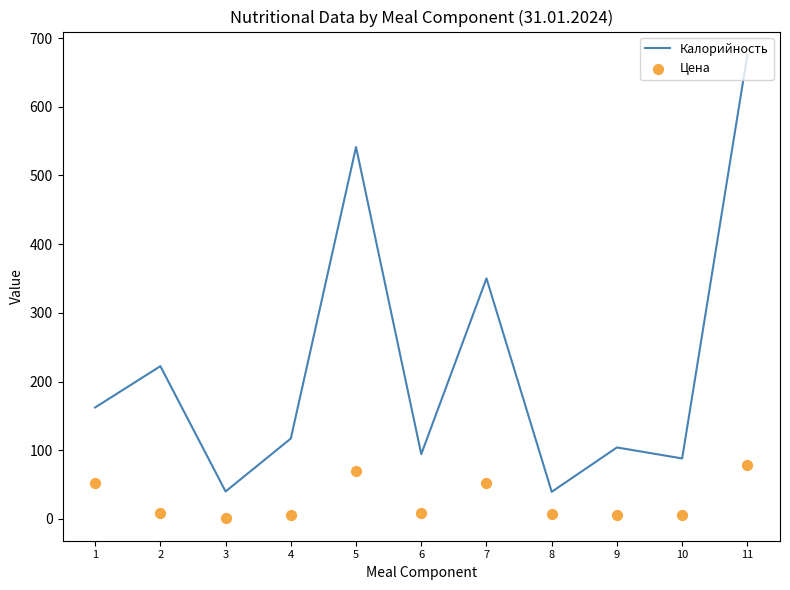

Which series reaches the minimum Y coordinate?

Цена